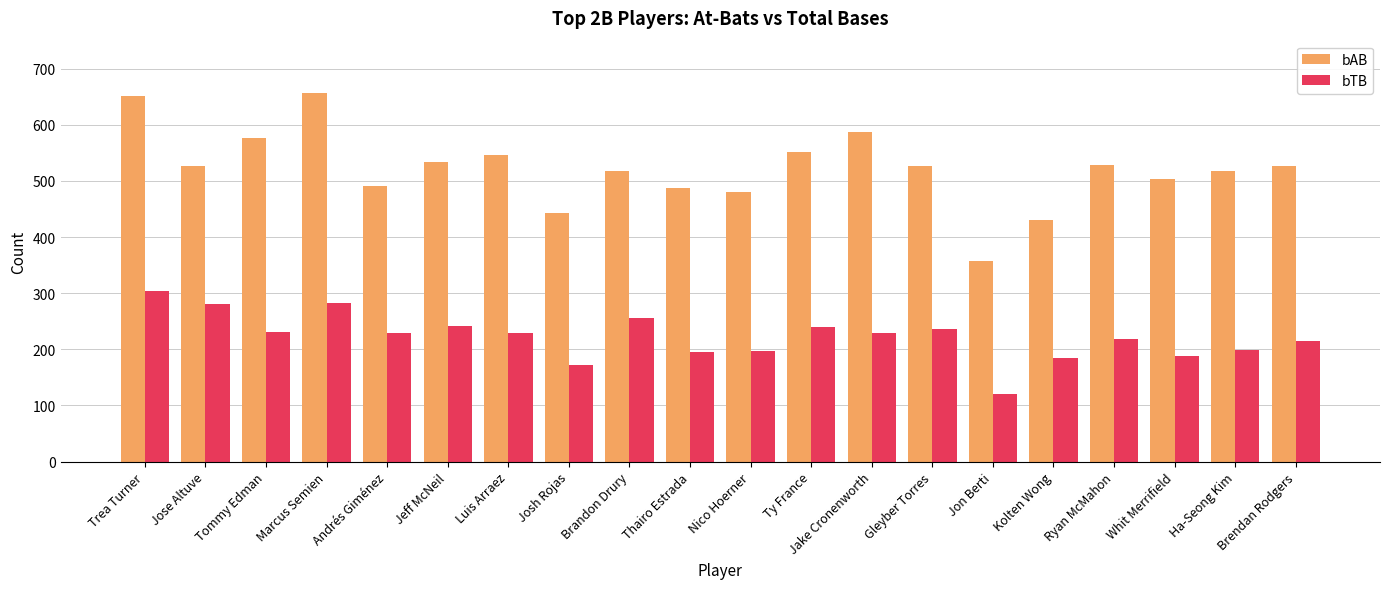

What is the smallest value displayed?

121